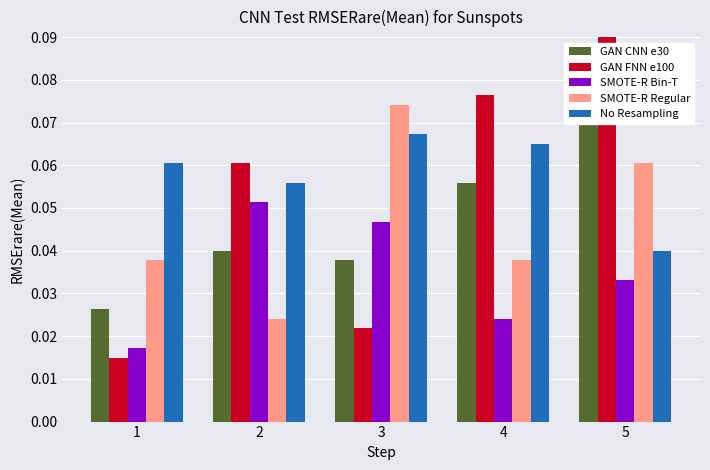

What is the difference between the maximum and second lowest values in the GAN FNN e100 series?

0.1